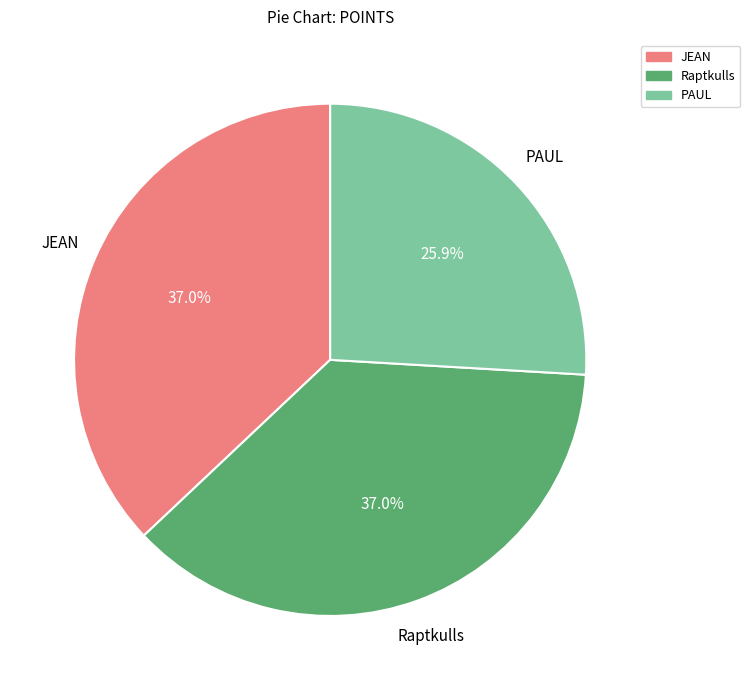

What is the ratio of the value at PAUL to the value at JEAN?

0.7